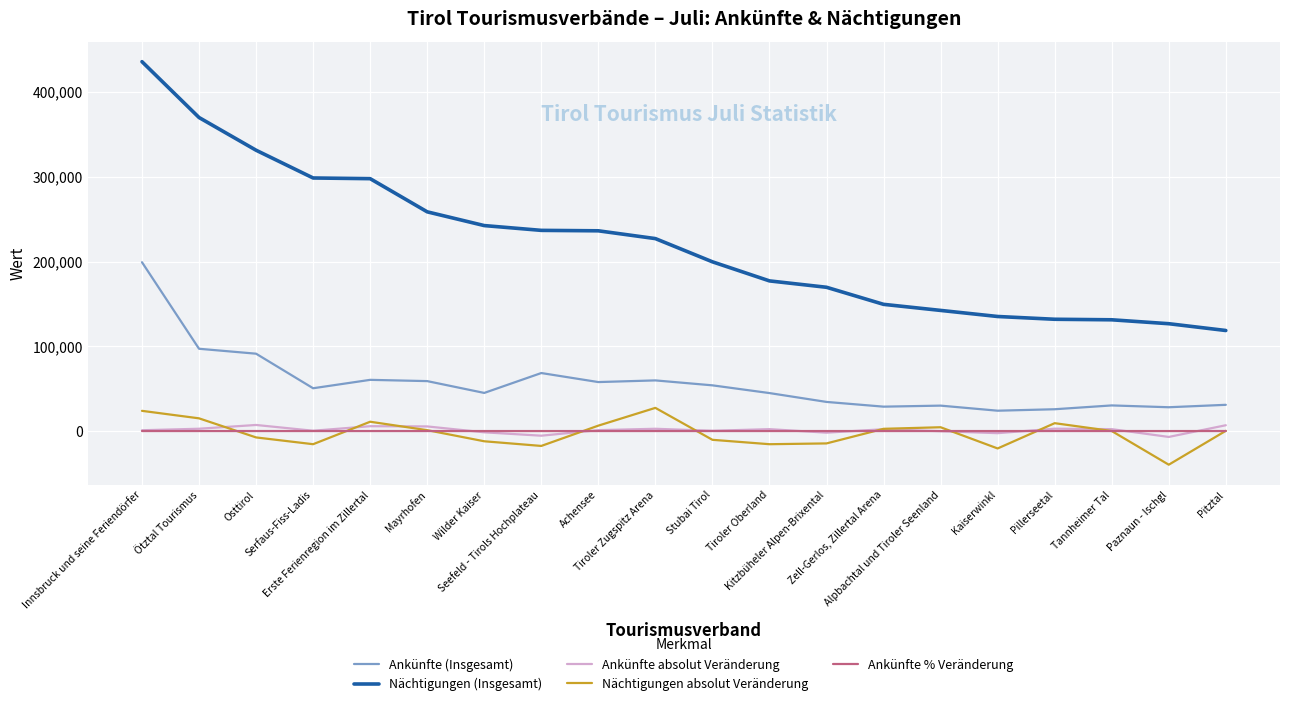

Where is the first local maximum for Ankünfte absolut Veränderung?

Osttirol